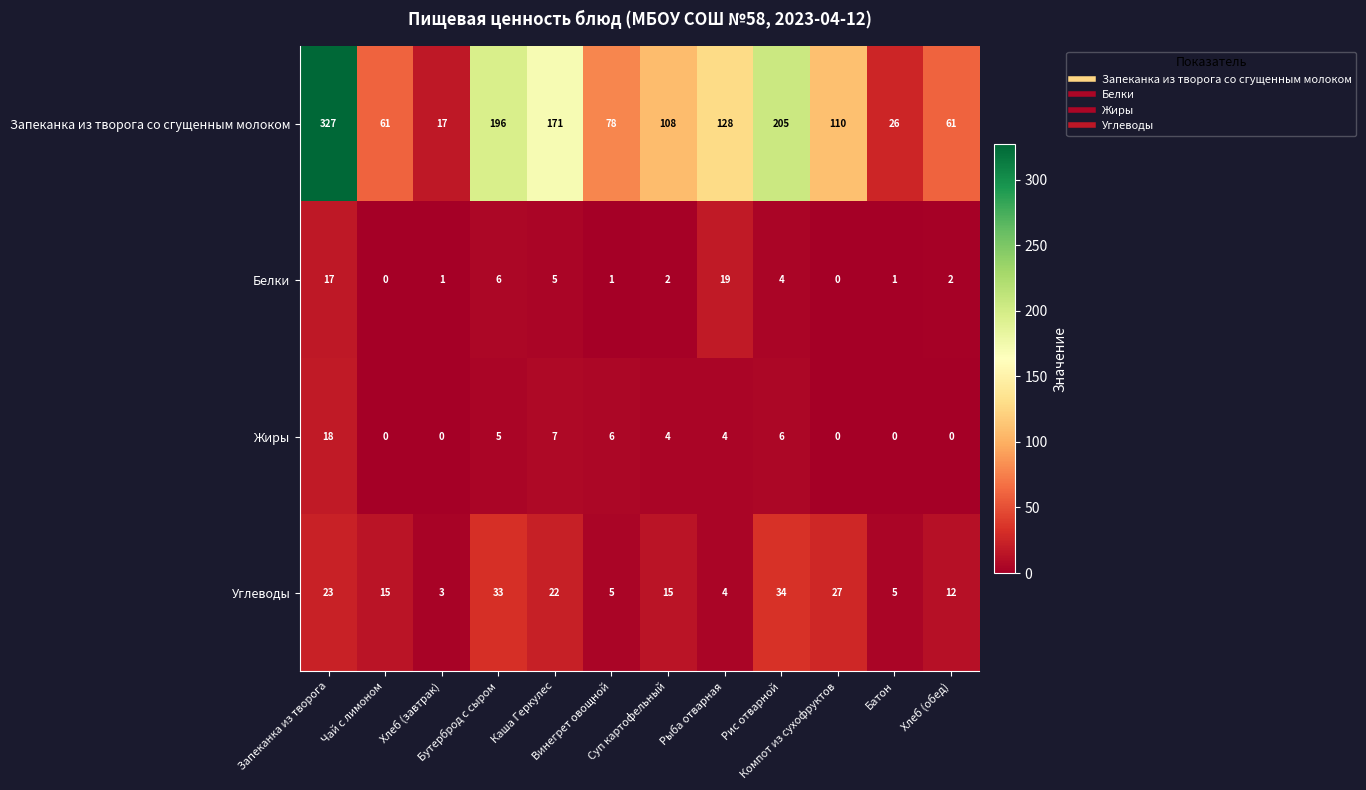

What is the total value across all series at Винегрет овощной?

90